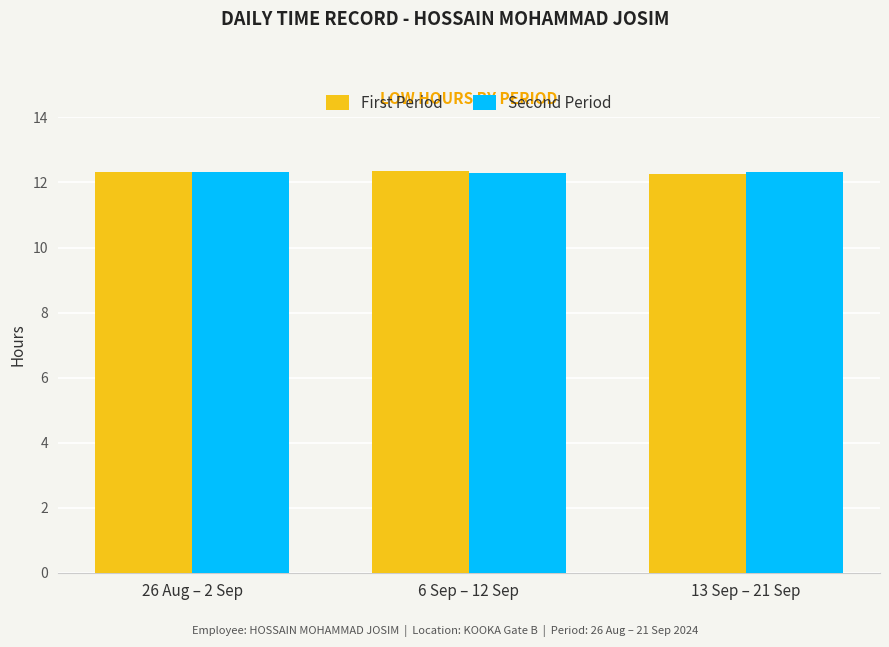

What is the label of the 3rd bar from the left?

13 Sep – 21 Sep